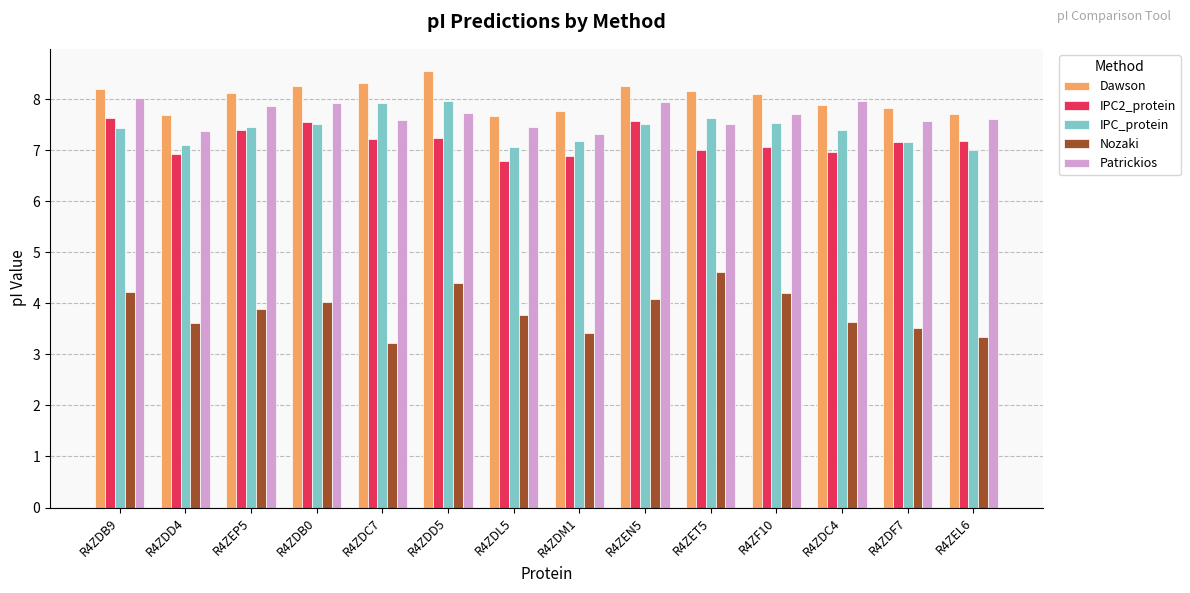

What is the difference between the maximum and minimum values in the Dawson series?

0.9